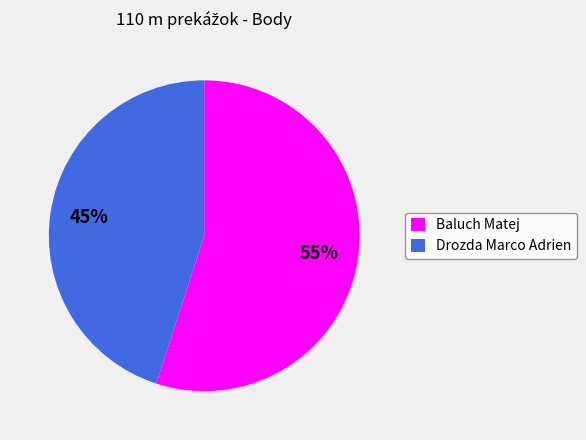

How many slices are in this pie chart?

2